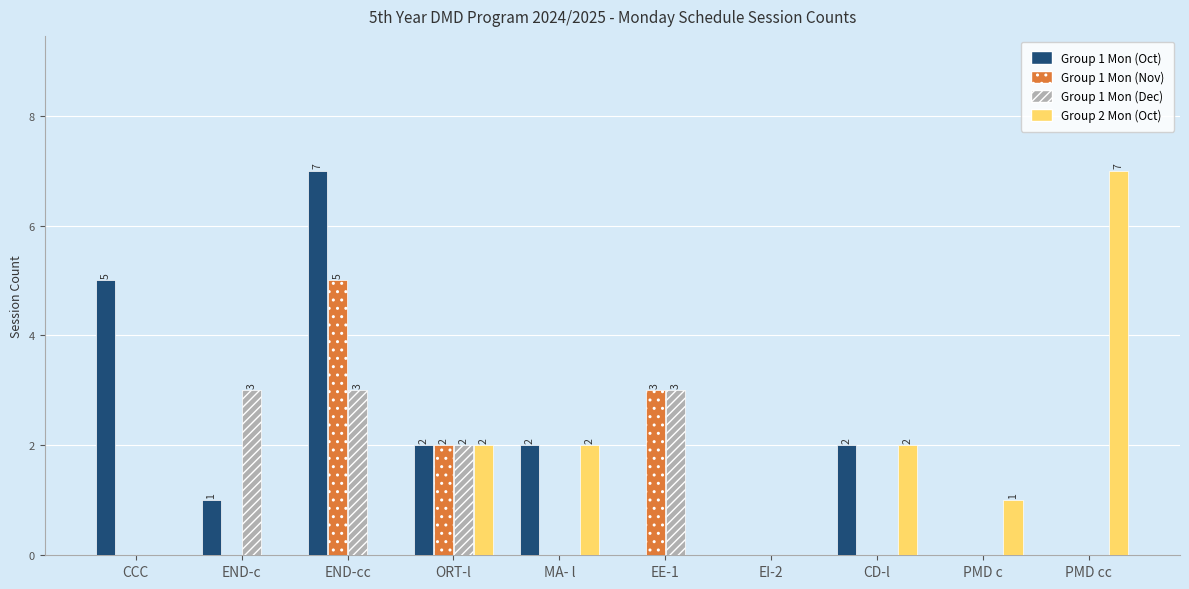

Which series has the largest total across all categories?

Group 1 Mon (Oct)